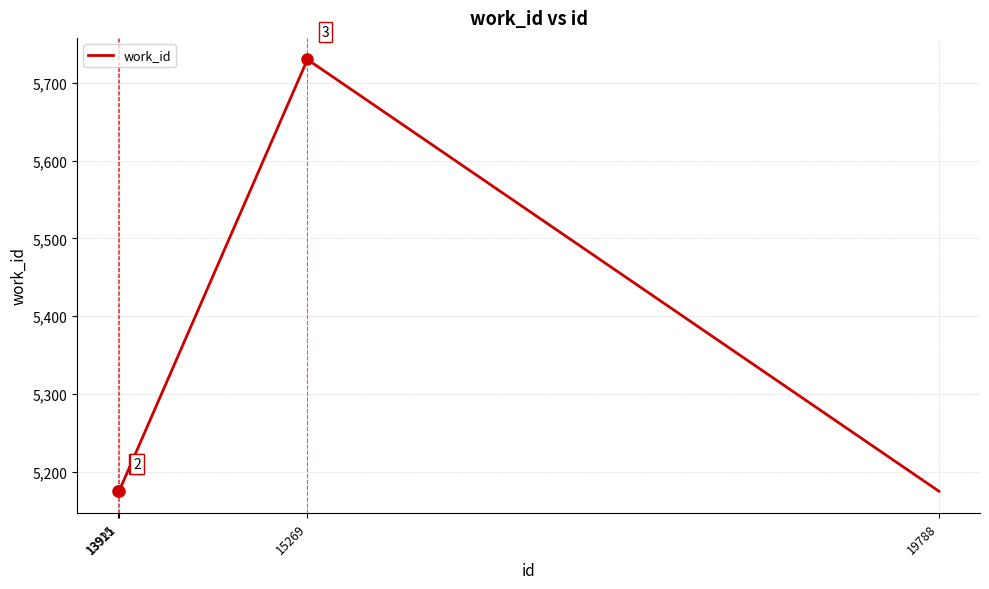

Reading left to right, list all the values displayed in this chart.

5175	5175	5730	5175